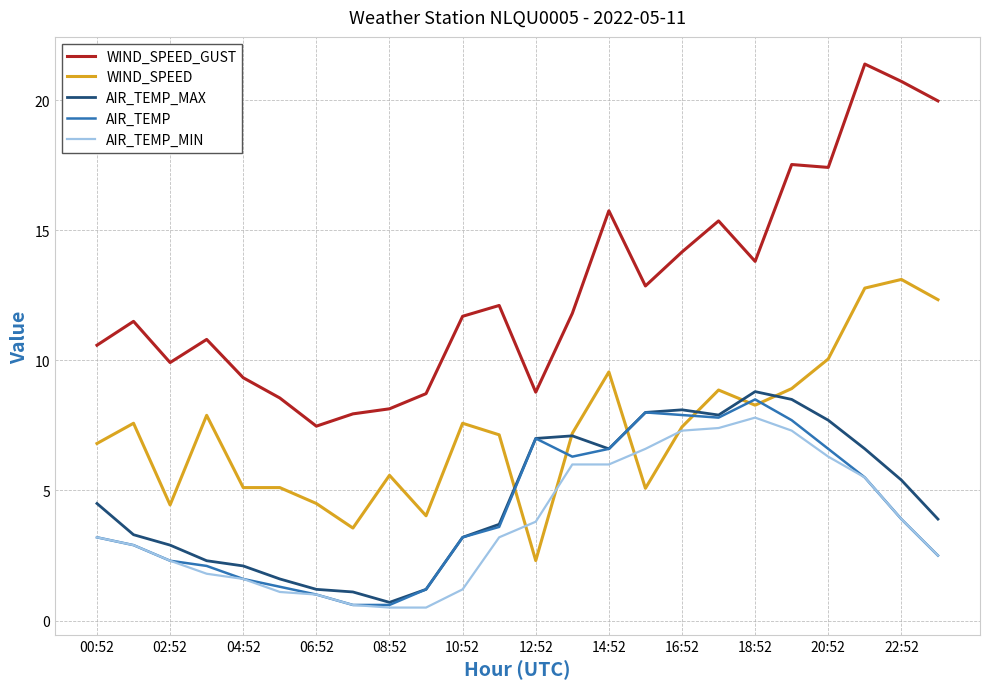

How many intersections are there between WIND_SPEED and AIR_TEMP_MIN?

4